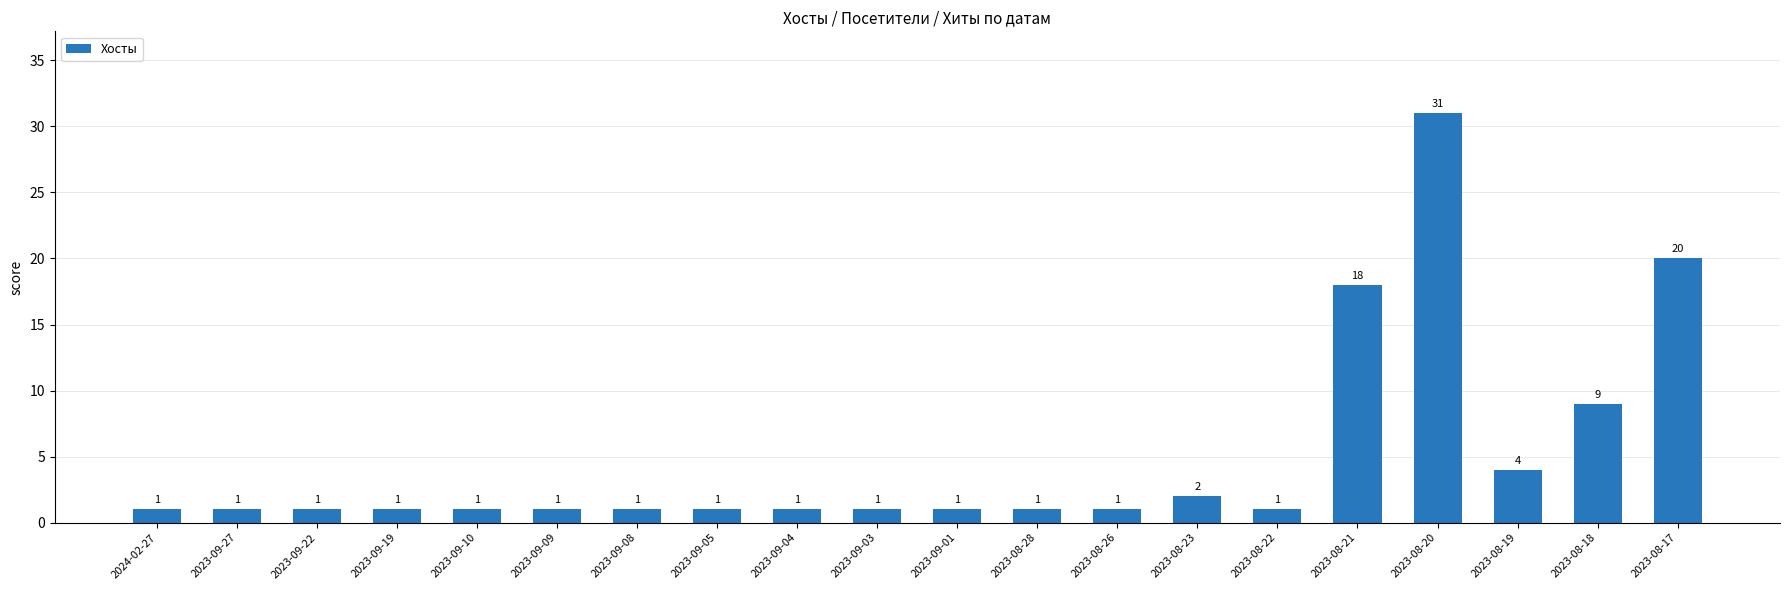

The chart shows a value of 1 at 2023-08-26. True or false?

True